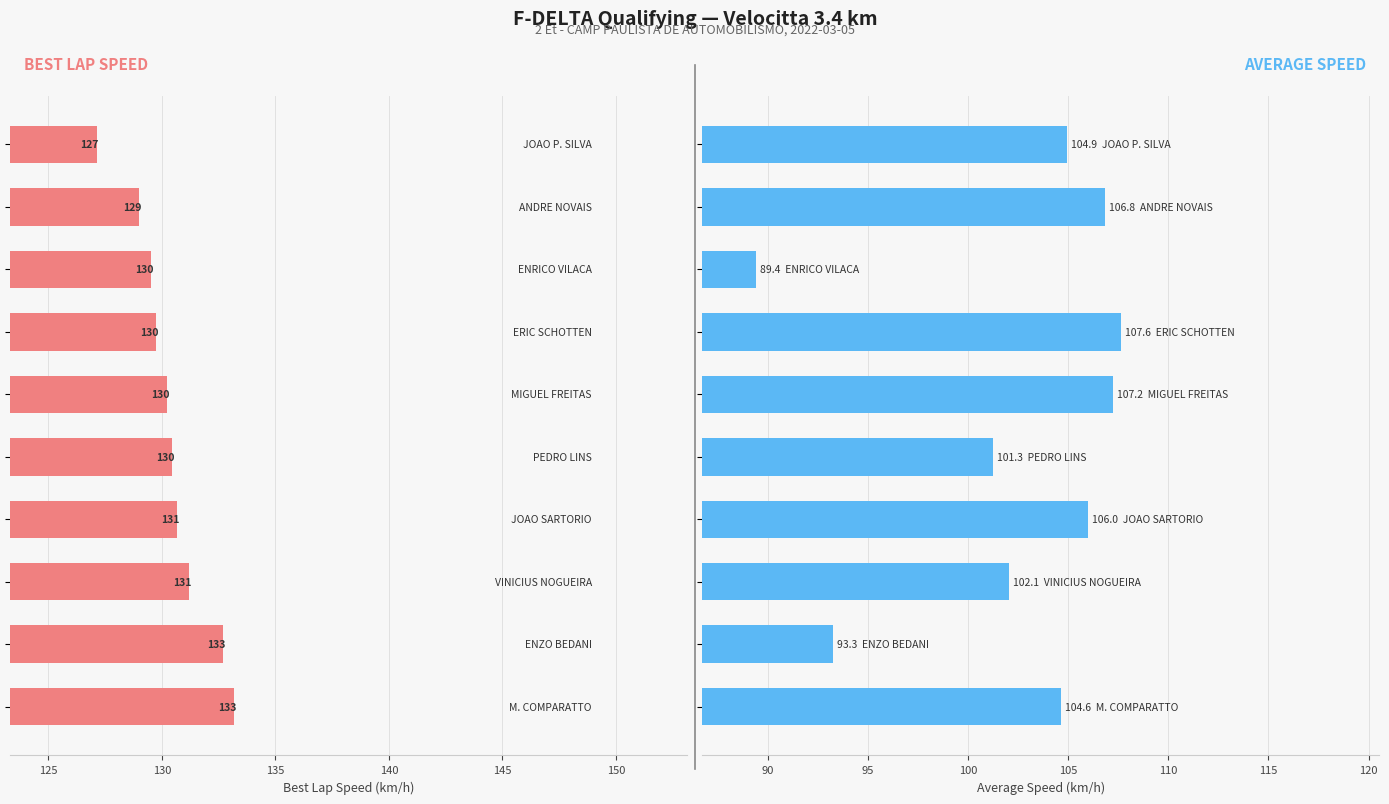

What is the value of the Average Speed bar at the 2nd from the left?

93.3